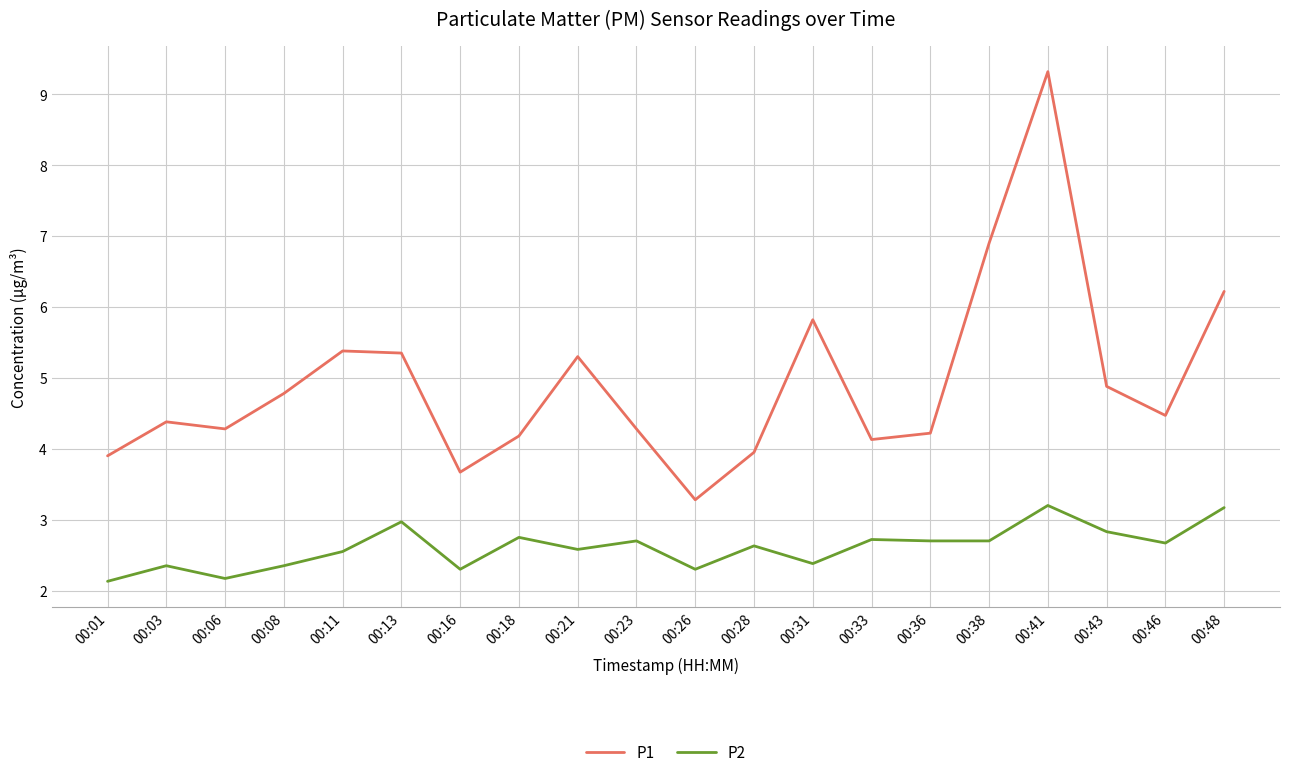

Rank the series by their average value, from highest to lowest.

P1, P2